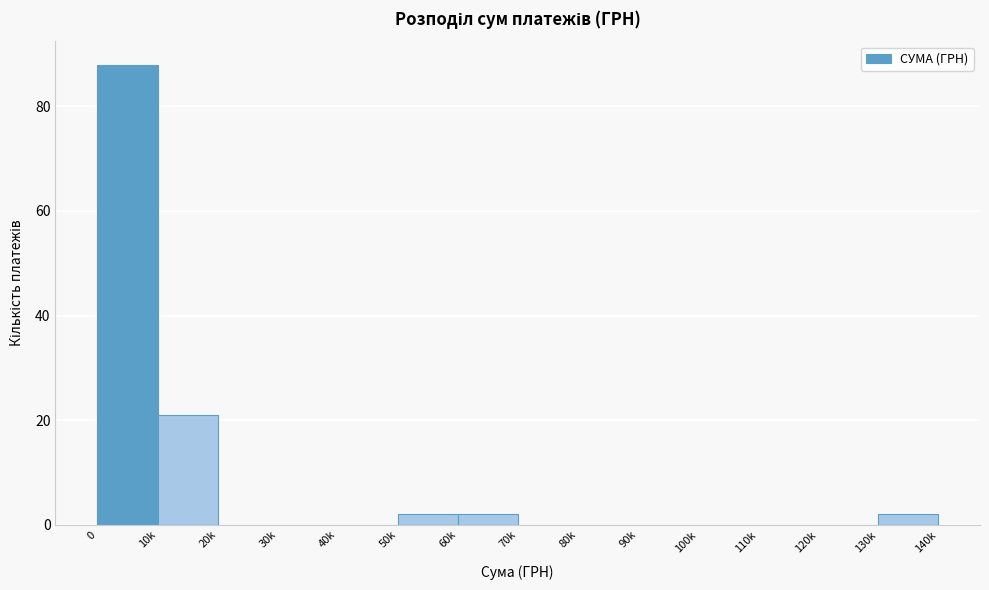

Reading left to right, transcribe all the data shown in this chart.

0=88	10k=21	20k=0	30k=0	40k=0	50k=2	60k=2	70k=0	80k=0	90k=0	100k=0	110k=0	120k=0	130k=2